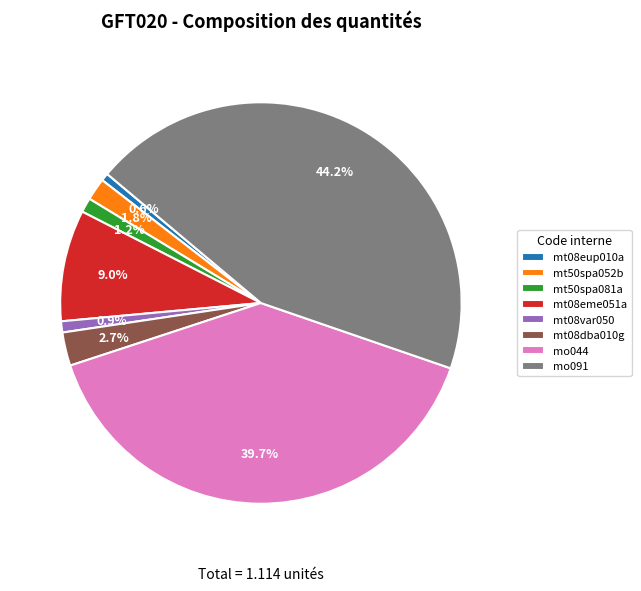

To the nearest percent, what is the average slice percentage?

12%